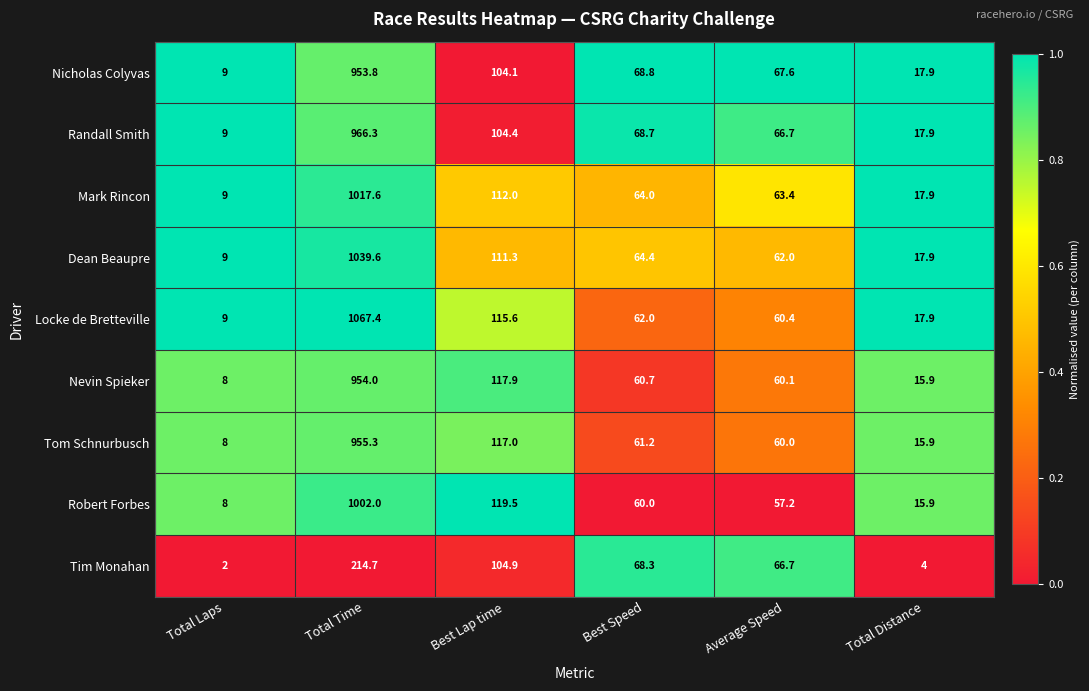

Where is Dean Beaupre nearest to the value 524?

Best Lap time